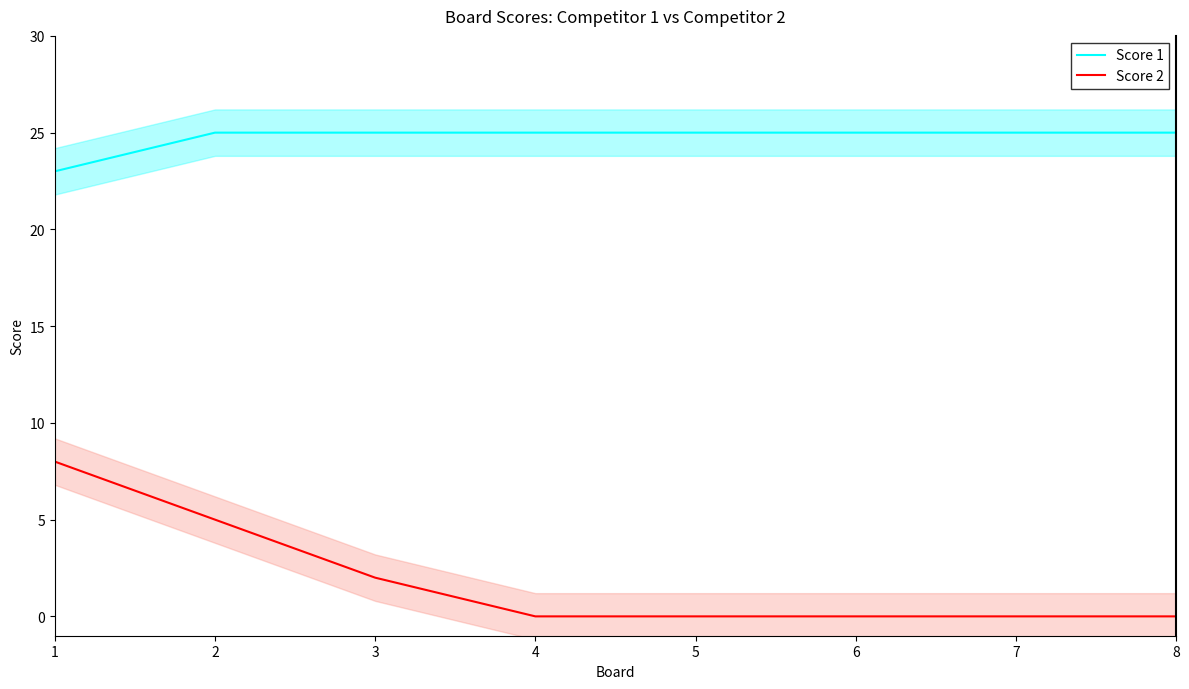

At which label is Score 1 closest to 24?

1